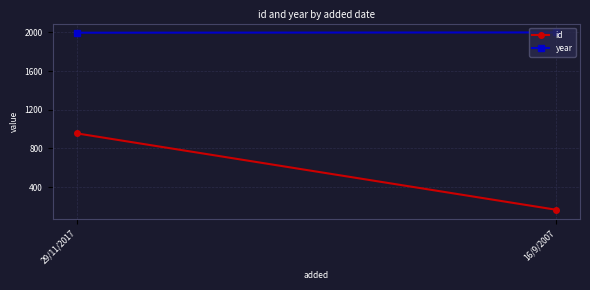

The value of year at 29/11/2017 is 1997. True or false?

True